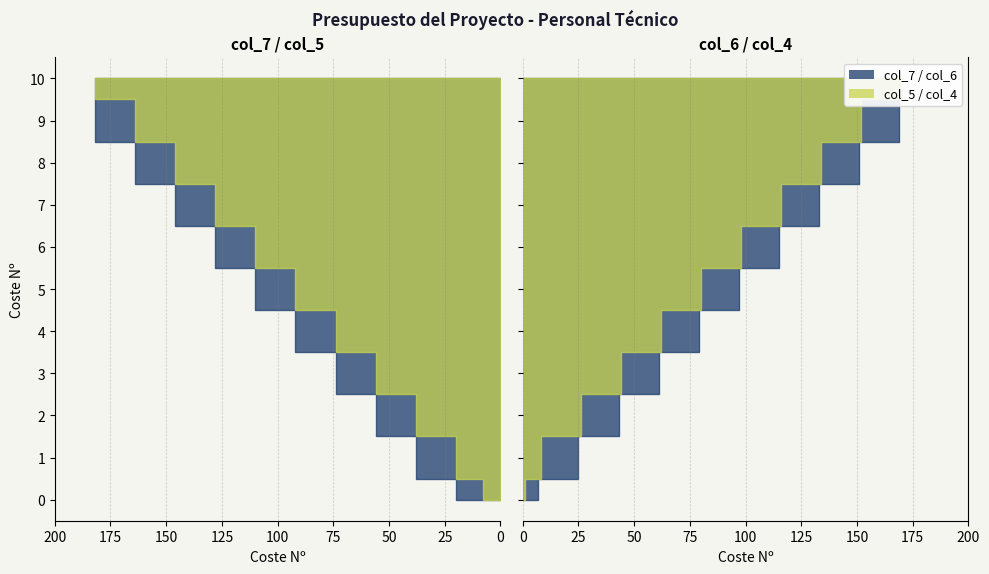

Reading left to right, extract all data points from this chart.

col_4: 1	8	26	44	62	80	98	116	134	152	170
col_5: 8	20	38	56	74	92	110	128	146	164	182
col_6: 7	25	43	61	79	97	115	133	151	169	169
col_7: 20	38	56	74	92	110	128	146	164	182	182